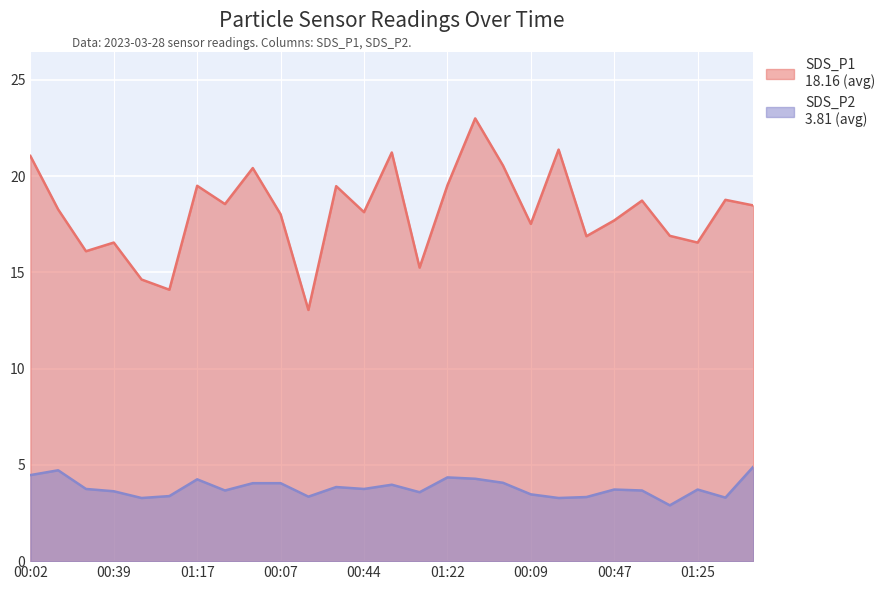

What is the maximum value shown in the chart?

23.0